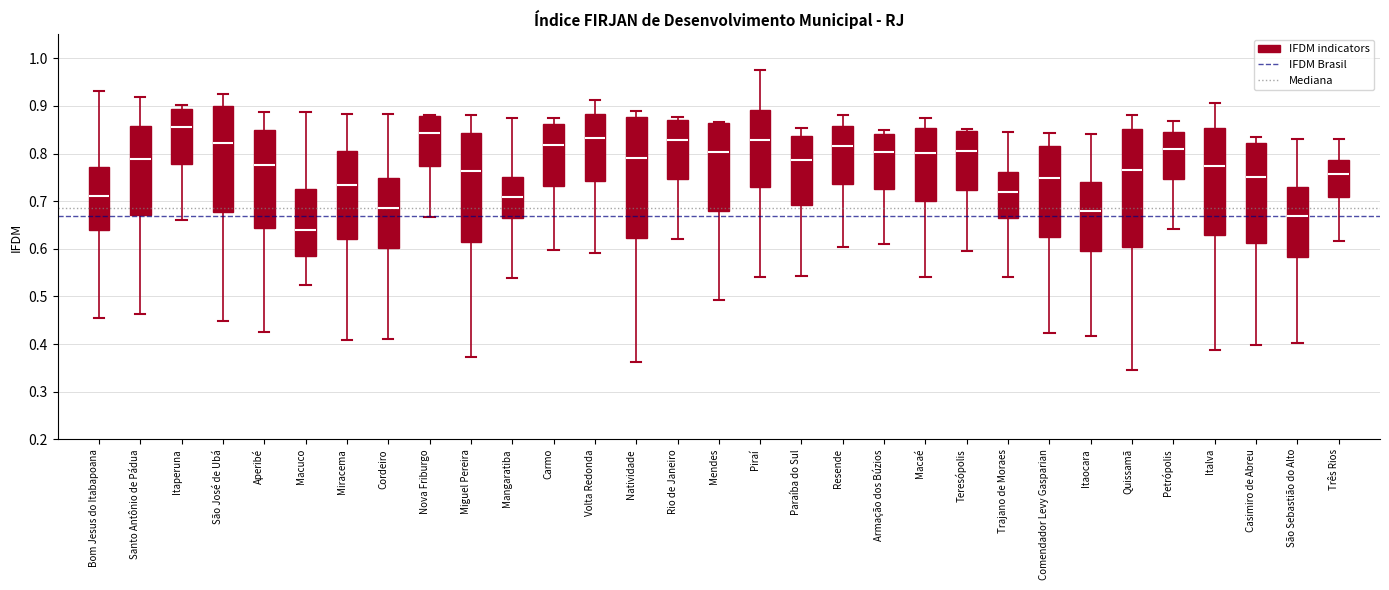

Where does the lower whisker of the box for Armação dos Búzios end on the y-axis? The values are not printed on the chart, so give them approximately, as read against the axis.

0.61